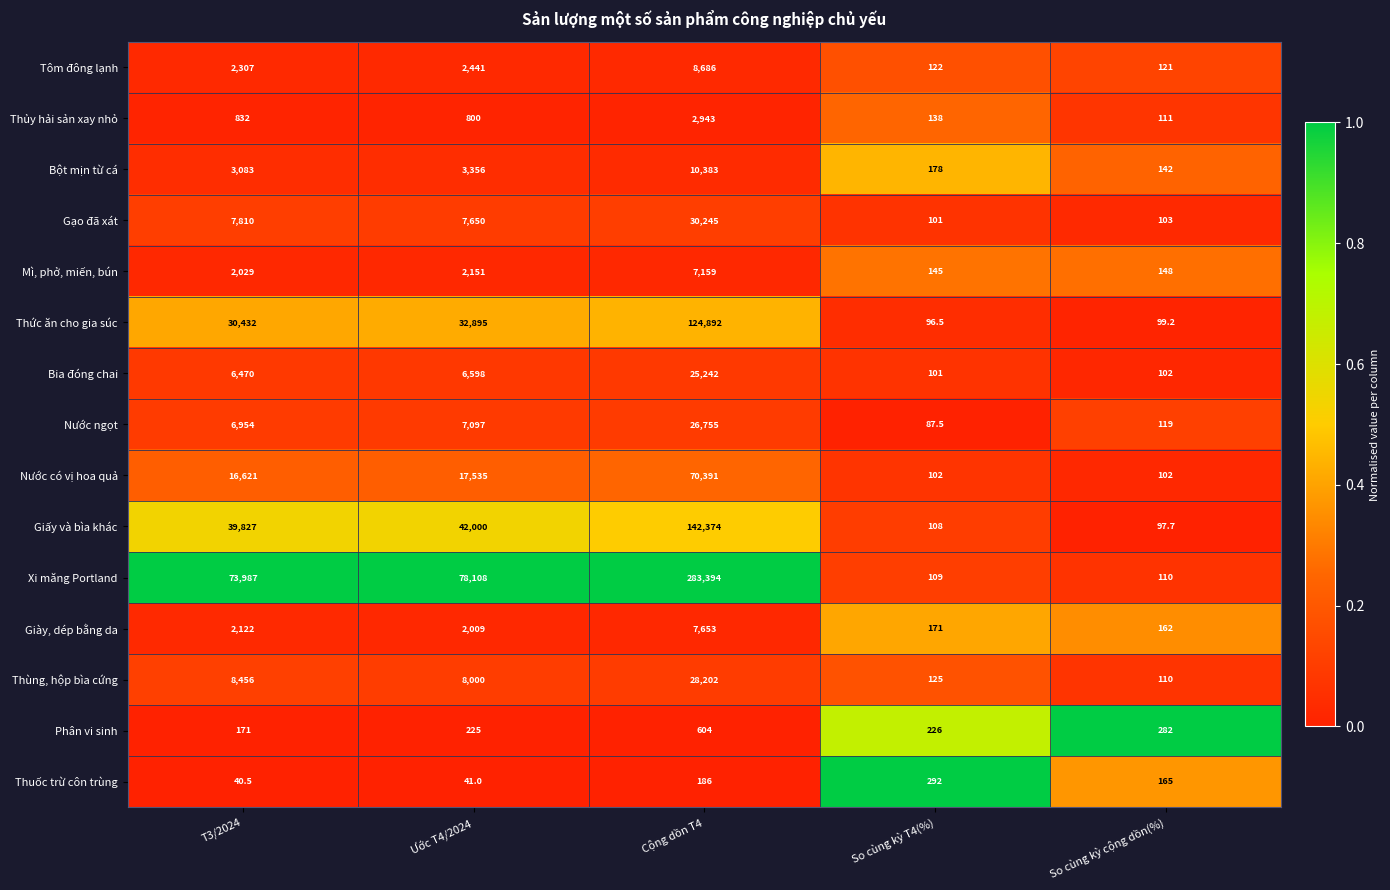

What is the difference between the second highest and minimum values in the Phân vi sinh series?

111.0